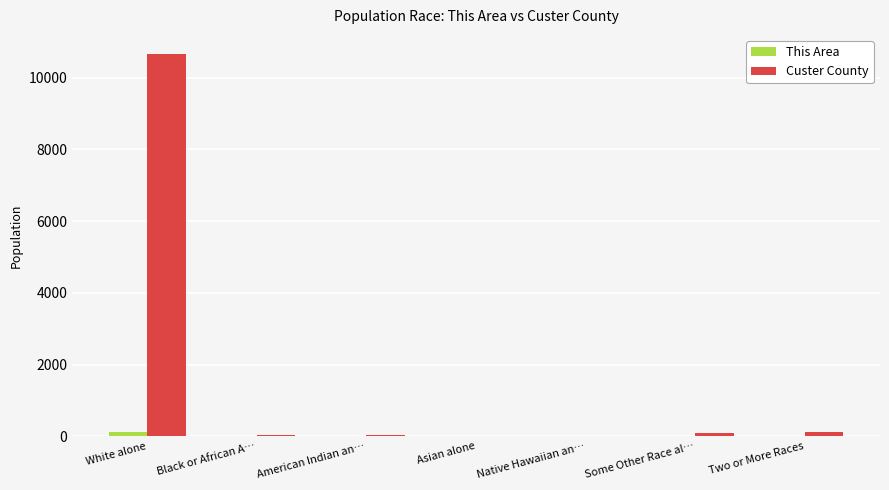

At which category is the sum across all series the highest?

White alone